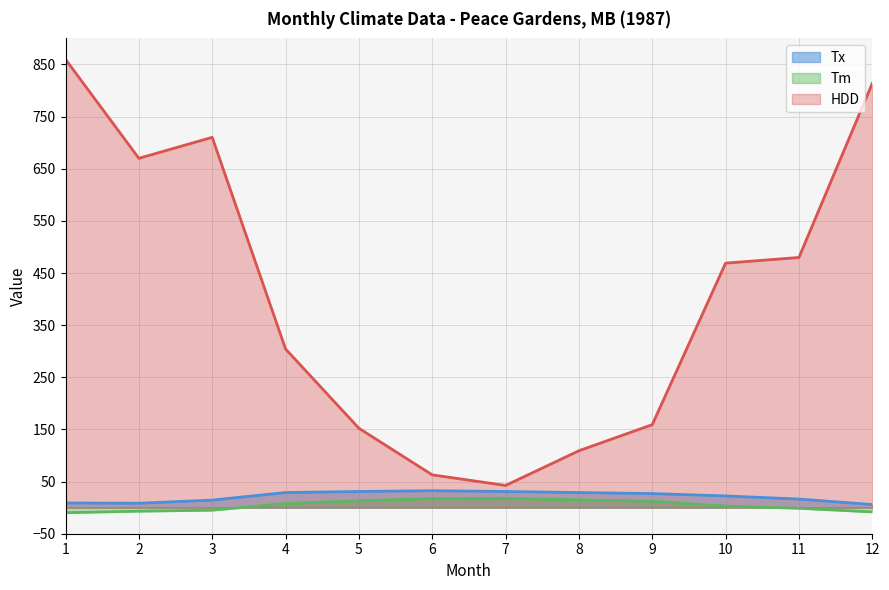

Reading left to right, transcribe all the data shown in this chart.

Tx: 1=9.0	2=8.5	3=14.5	4=29.0	5=31.0	6=32.5	7=31.0	8=29.0	9=27.0	10=22.5	11=16.5	12=6.0
Tm: 1=-9.7	2=-6.8	3=-4.9	4=7.9	5=13.2	6=17.5	7=17.9	8=14.9	9=12.2	10=2.9	11=-1.2	12=-8.2
HDD: 1=859.9	2=670.0	3=710.3	4=304.4	5=152.3	6=62.9	7=42.6	8=109.1	9=159.2	10=469.0	11=479.8	12=813.6